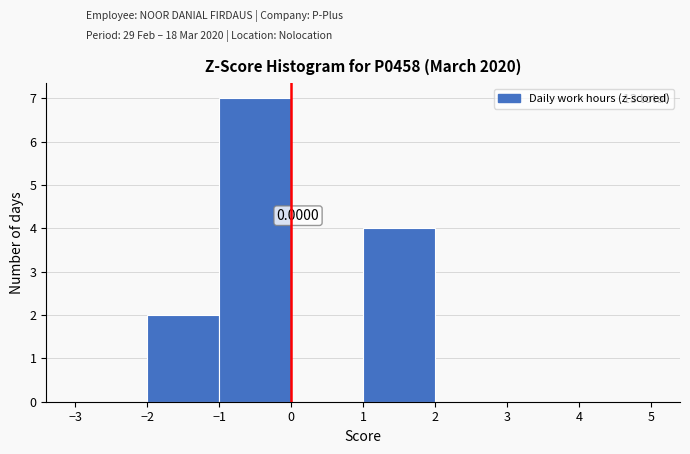

Which range on the x-axis has the tallest bar?

-1 to 0